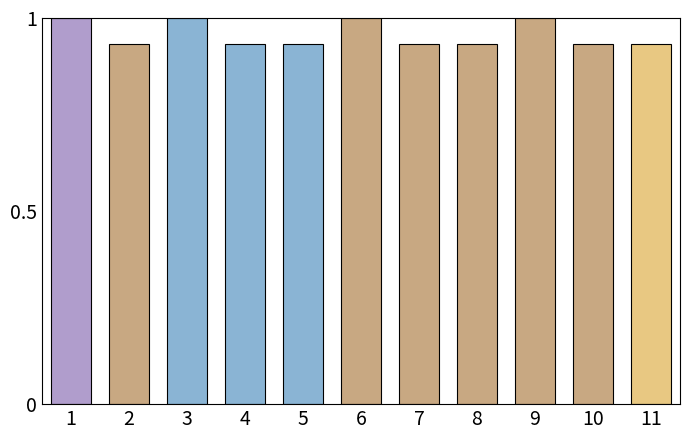

What is the change in value from 5 to 9?

+0.1